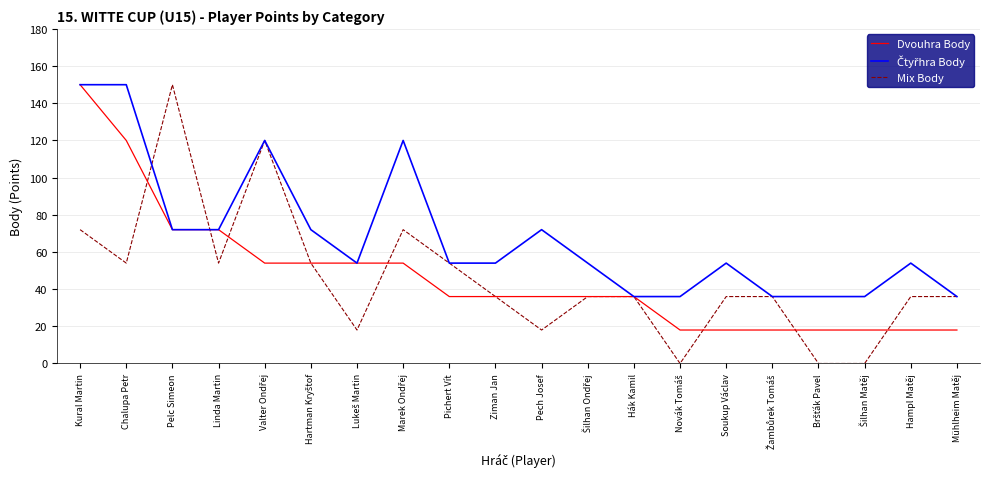

Which series has the largest range (max minus min)?

Mix Body